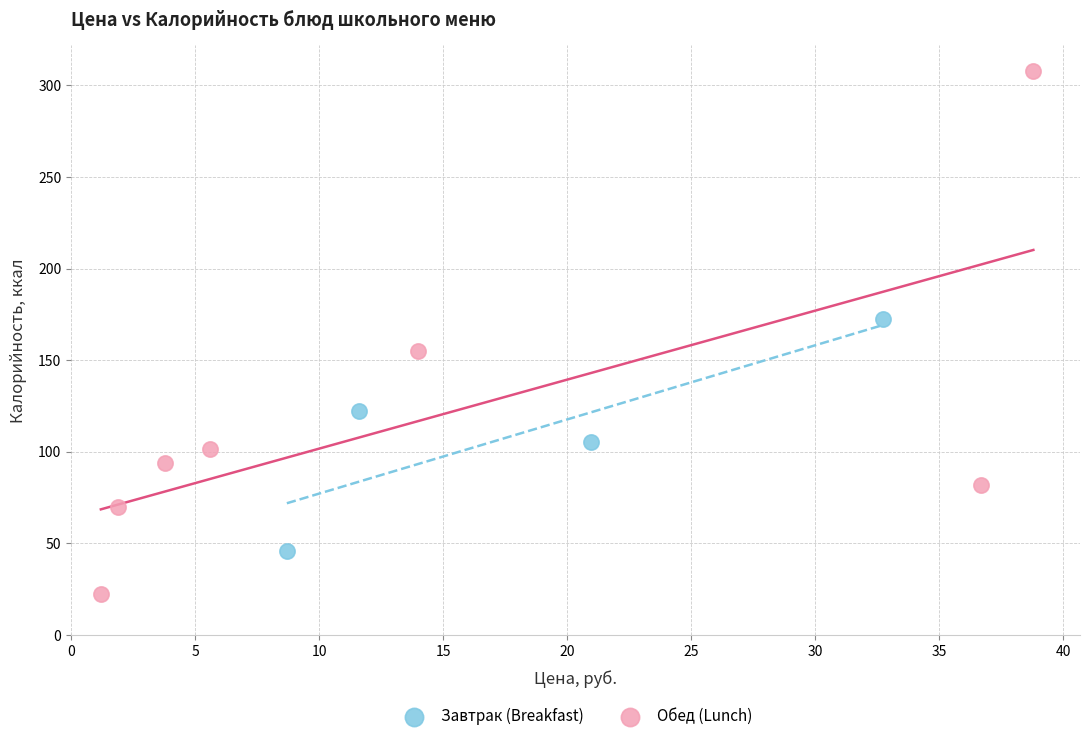

Which series has the largest Y range (max minus min)?

Обед (Lunch)